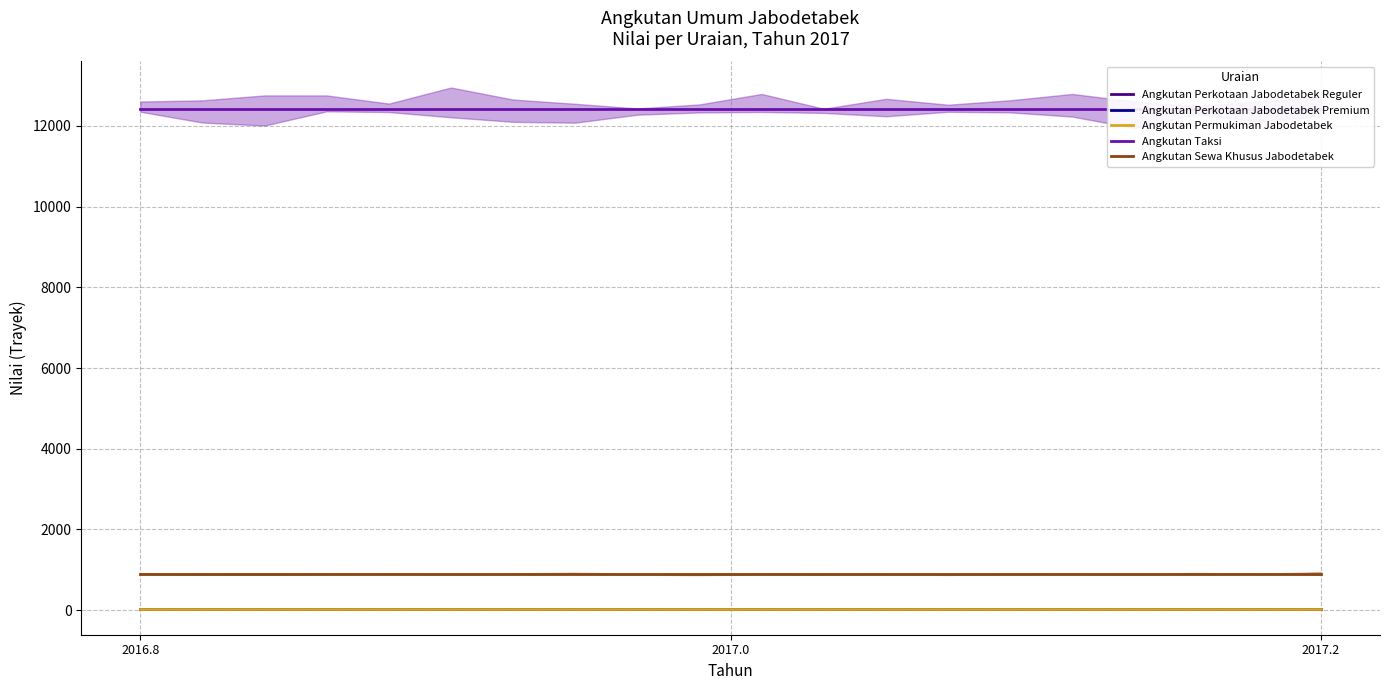

Is this an area chart (filled region under the line)?

No